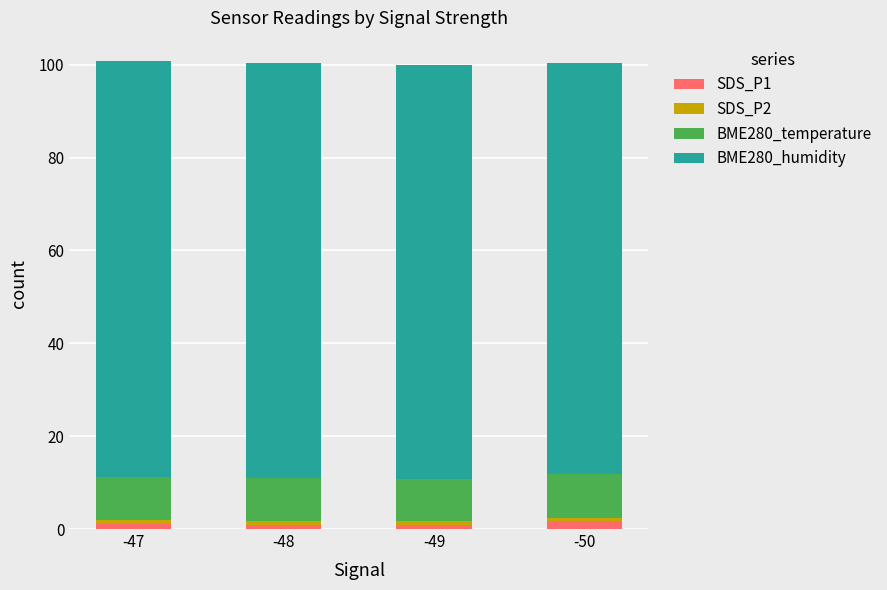

How many distinct data groups are displayed?

4